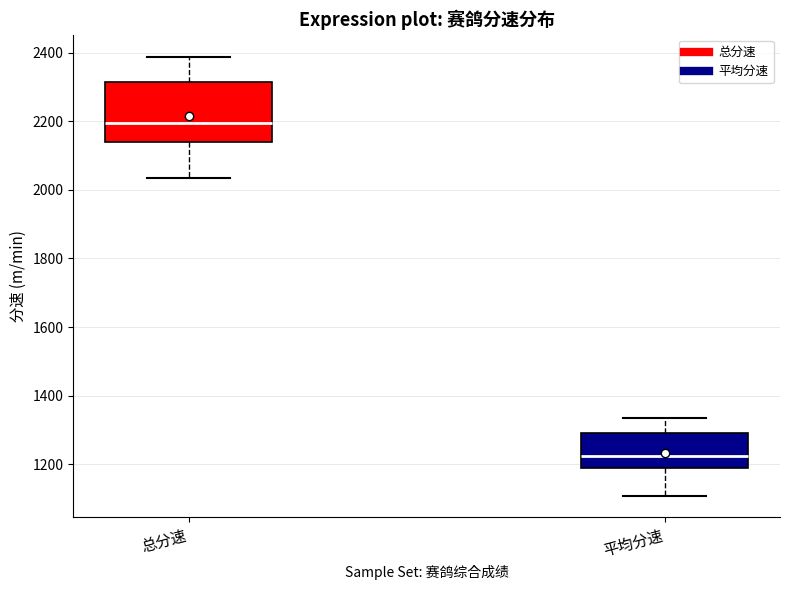

Which box has the highest median line?

总分速